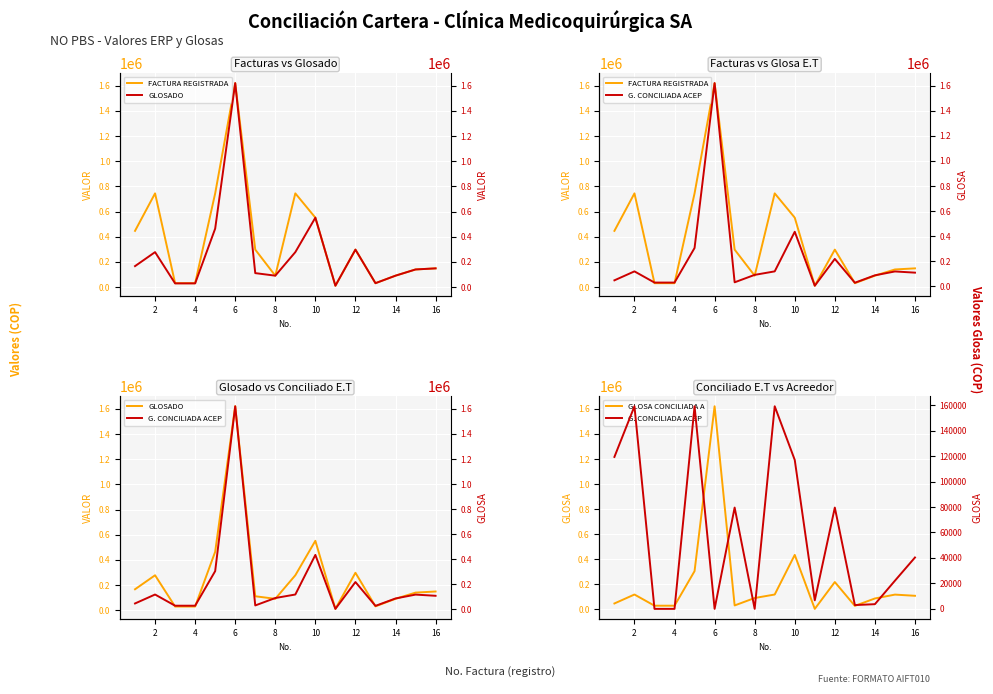

What is the sum of all VALOR GLOSADO values?

4342408